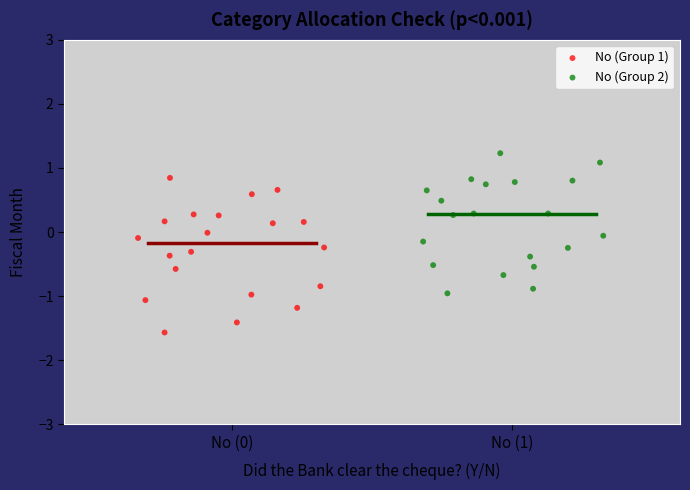

Which series has the widest spread of Y values?

No (Group 1)